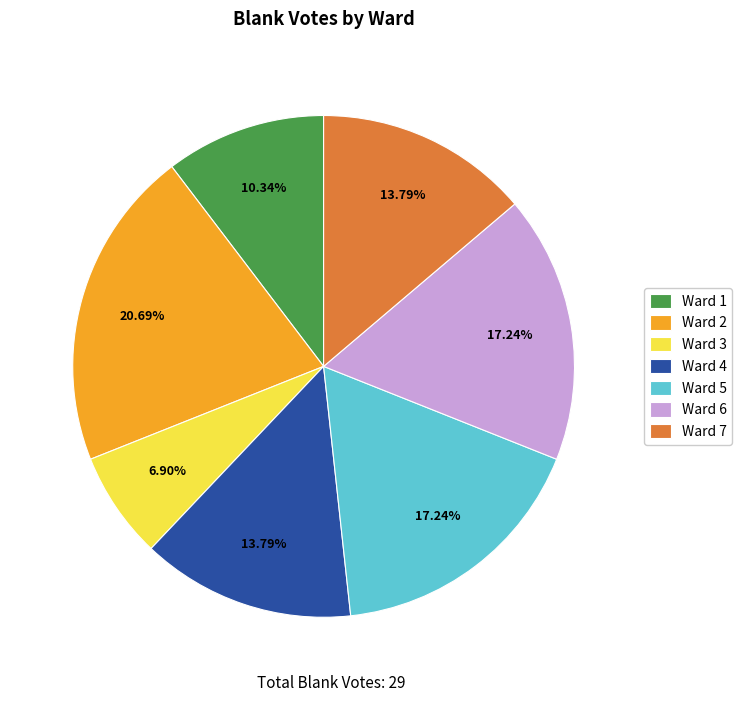

Does Ward 7 represent more than half of the total?

No